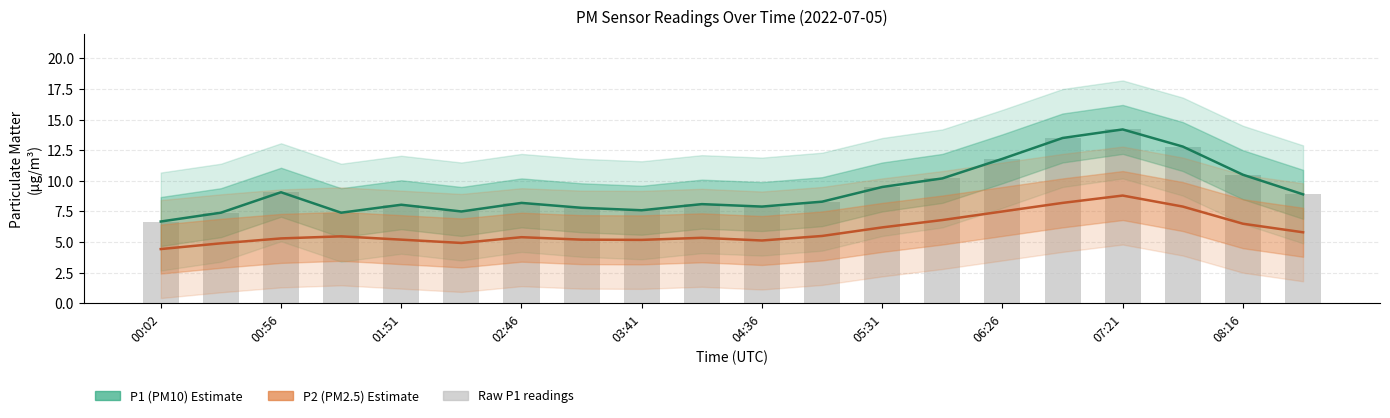

What are all the series names shown in the legend?

P1 (PM10), P2 (PM2.5), Raw P1